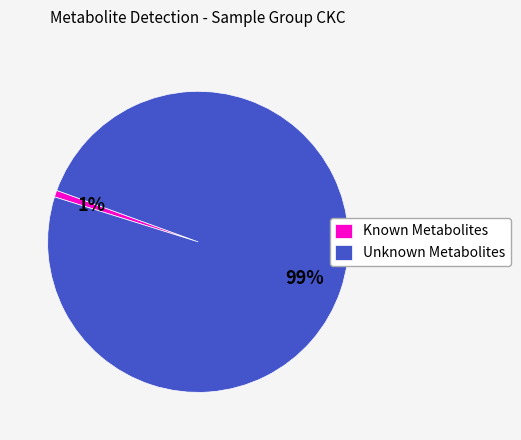

How many slices are in this pie chart?

2